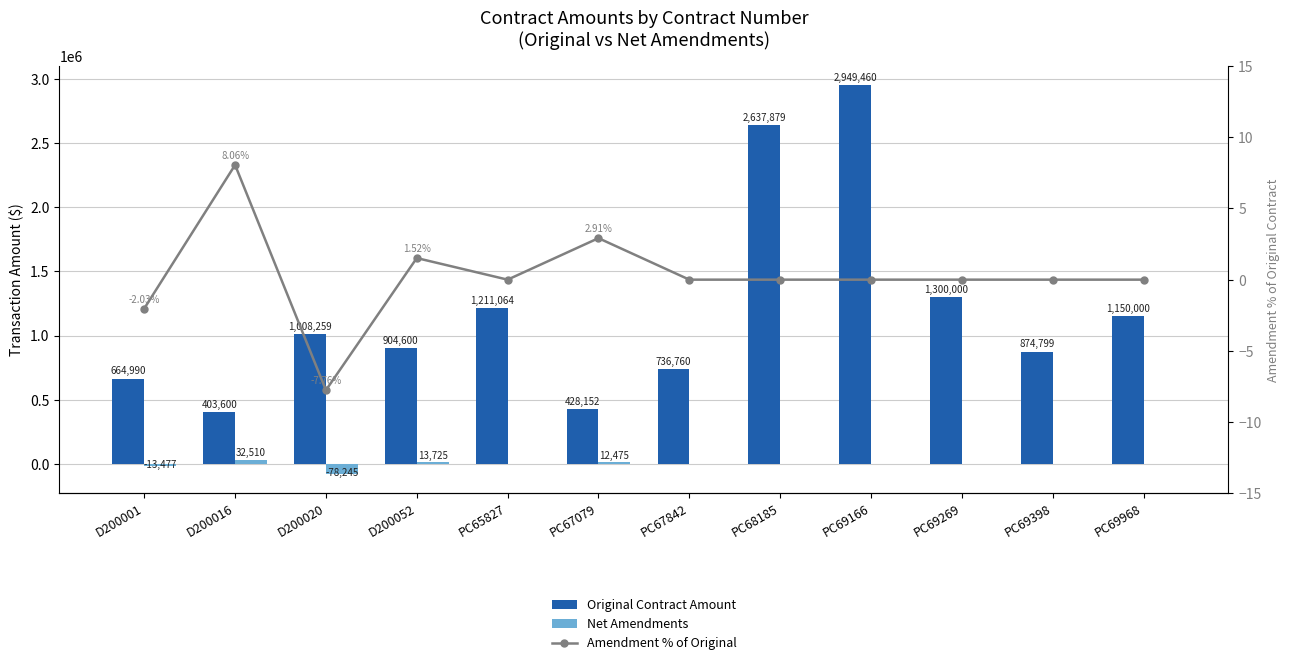

Which label corresponds to the smallest value in the chart?

D200020